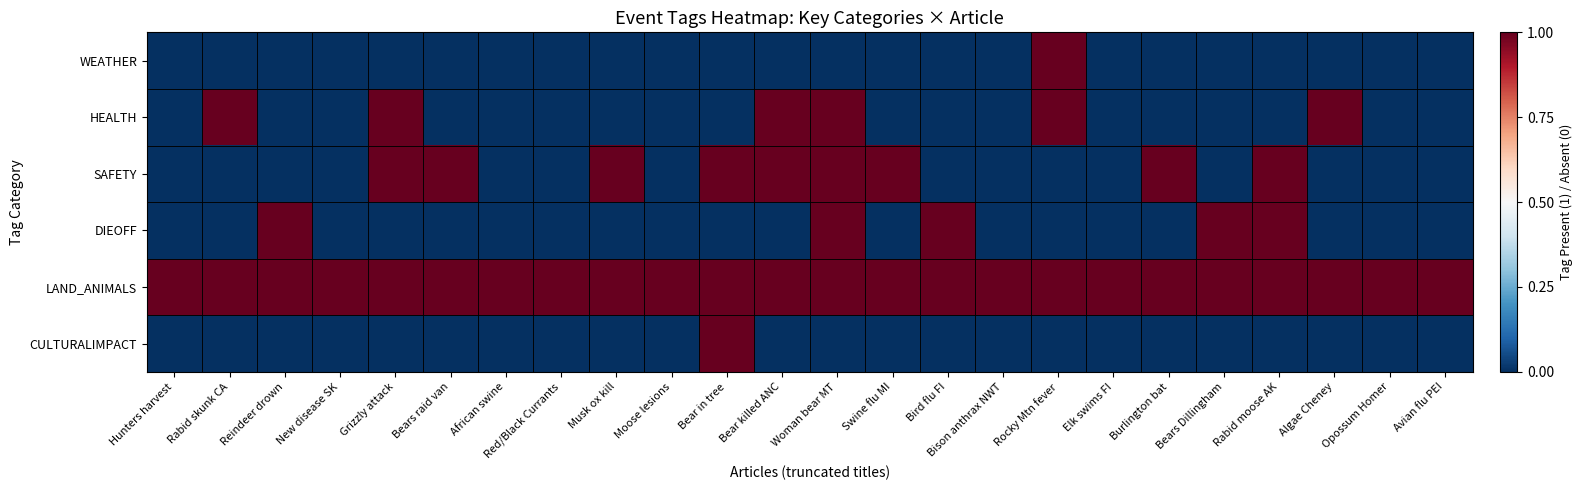

List the series in order of their peak value, lowest first.

WEATHER, HEALTH, SAFETY, DIEOFF, LAND_ANIMALS, CULTURALIMPACT